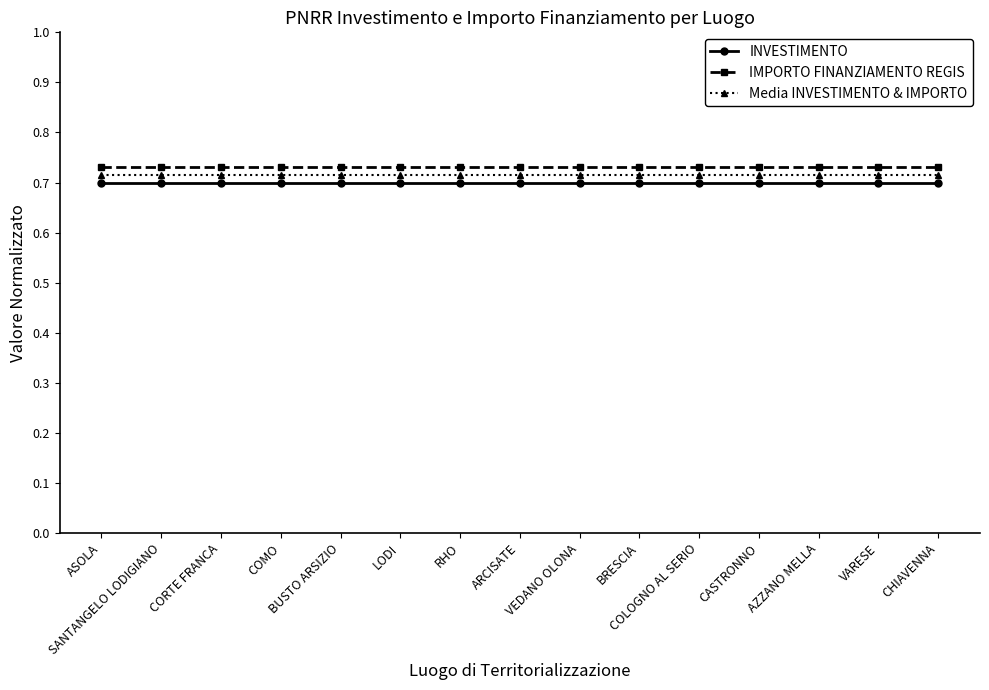

At how many categories does at least one series exceed 0?

15